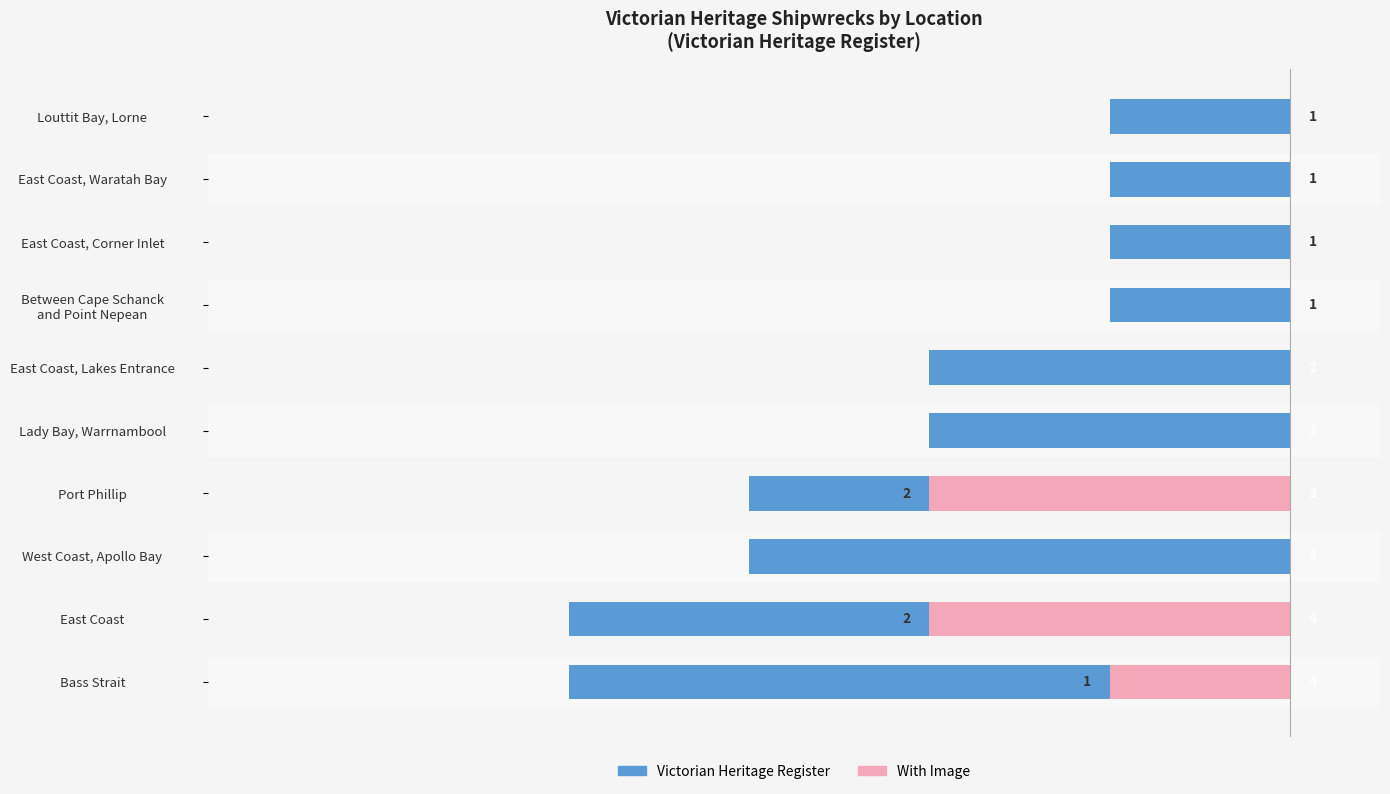

How many data points in With Image are above 0?

3